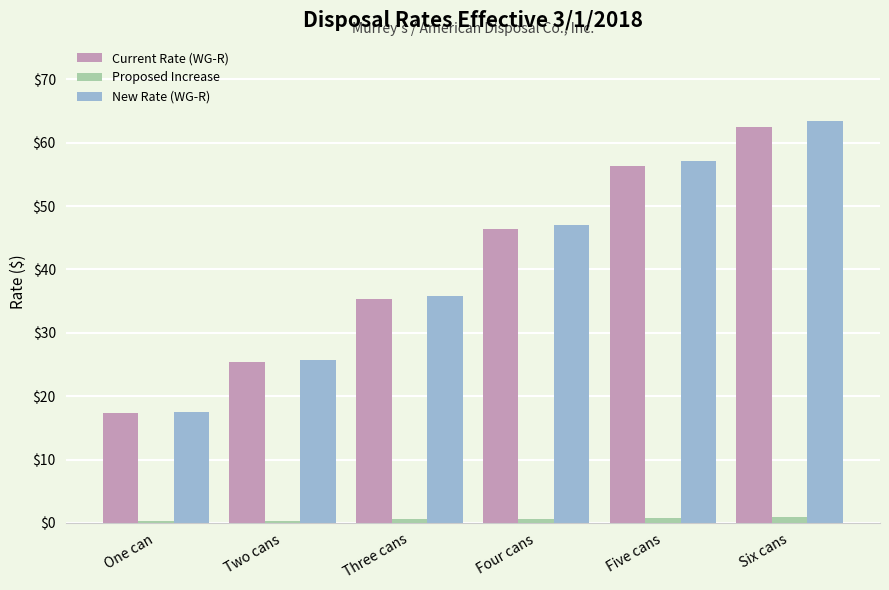

The value of Current Rate (WG-R) at Five cans is 56.3. True or false?

True